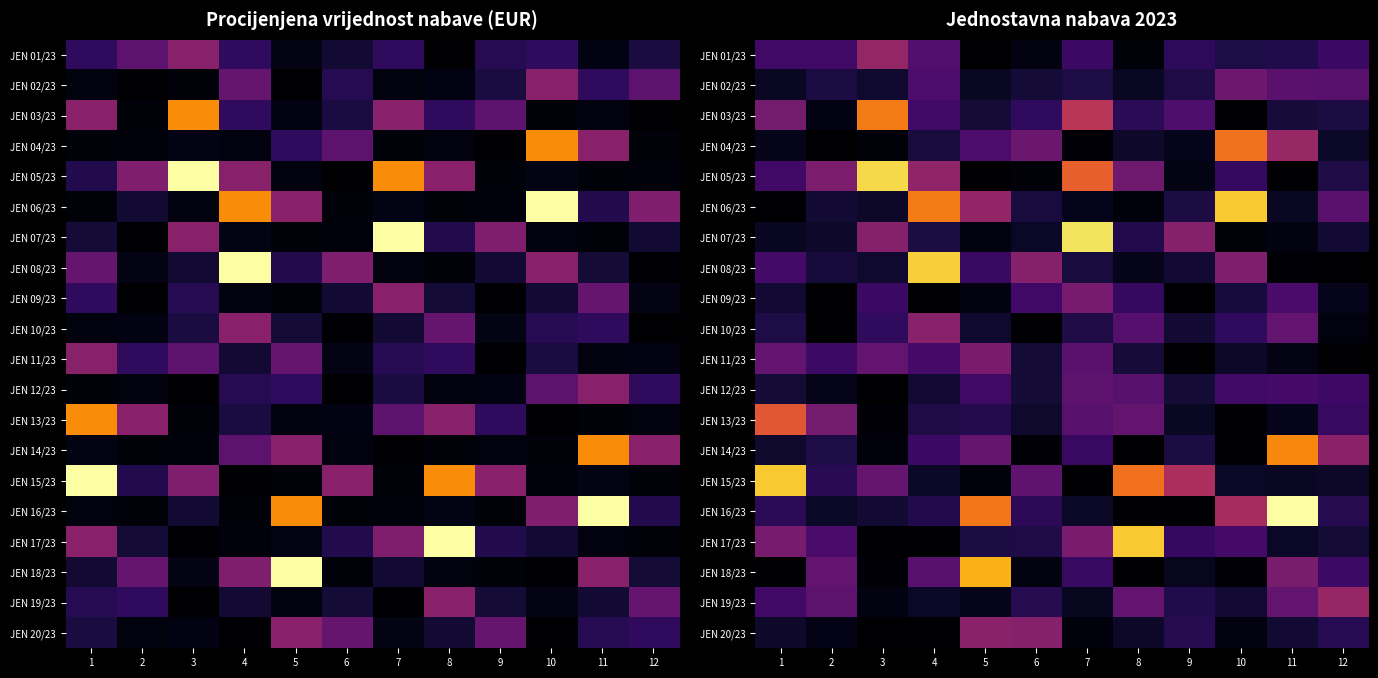

At which label does JEN 11/23 reach its peak?

5